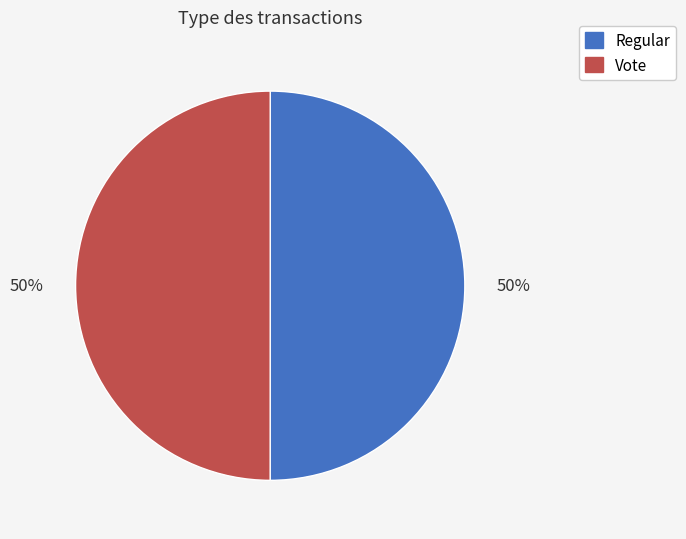

The Vote slice represents 35% of the pie. True or false?

False